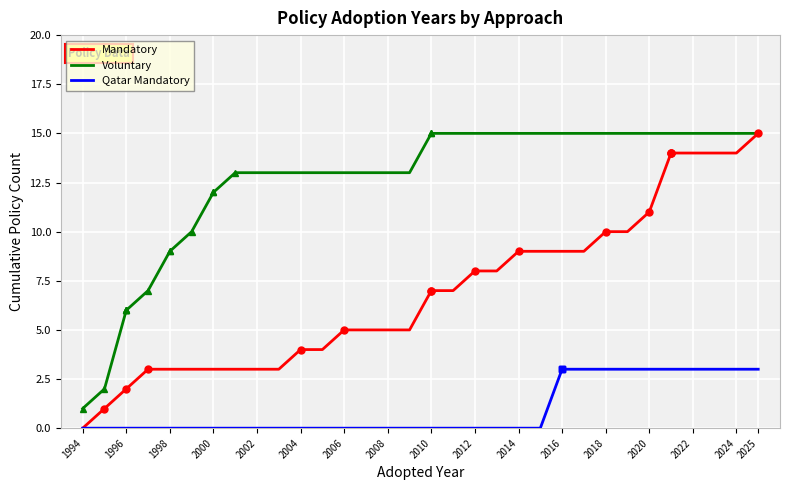

What is the difference between the maximum and minimum values in the Voluntary series?

14